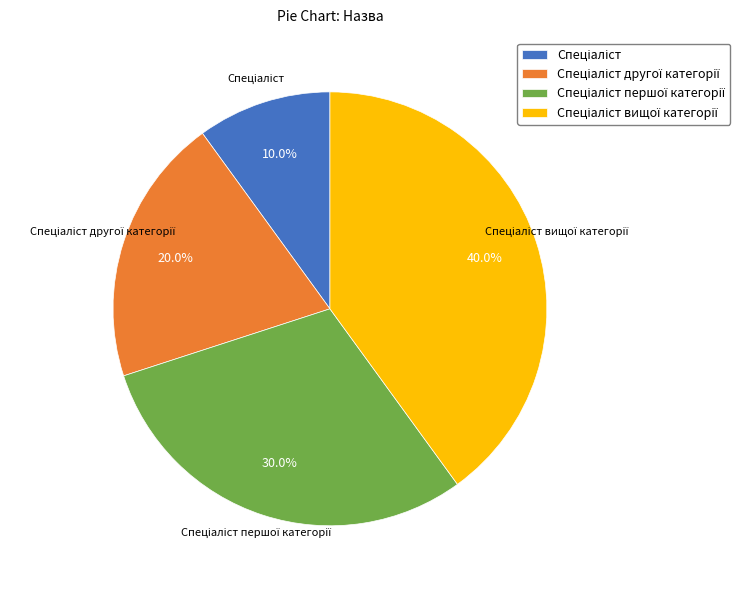

Is there any slice that represents more than half of the pie?

No